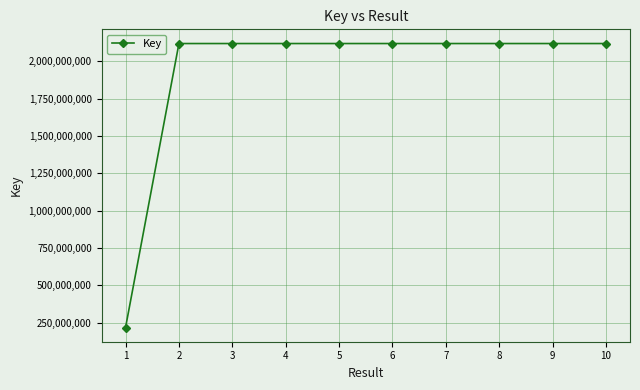

What is the approximate value at 5, to the nearest 50?

2117926100